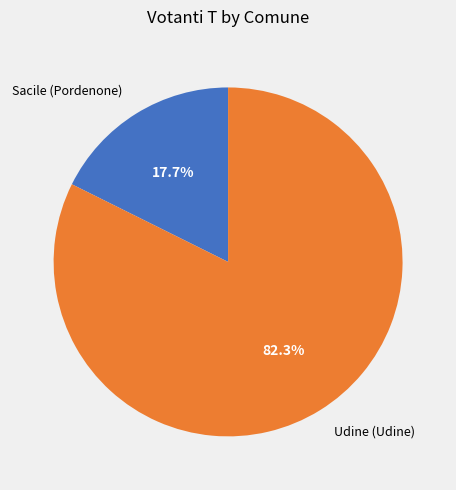

To the nearest percent, what portion does Udine (Udine) represent?

82%